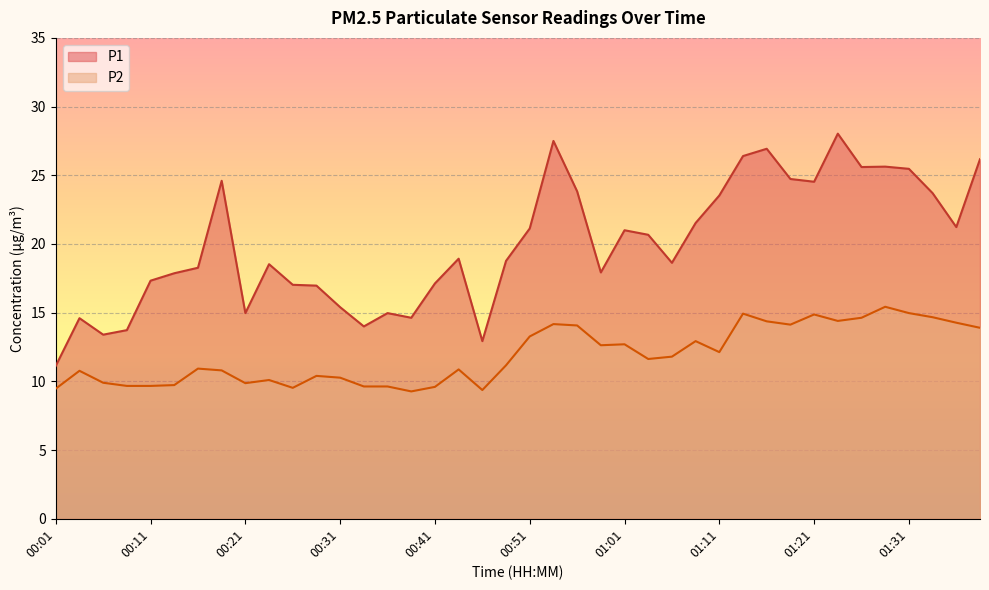

What is the spread (max minus min) of values at 01:01?

8.3